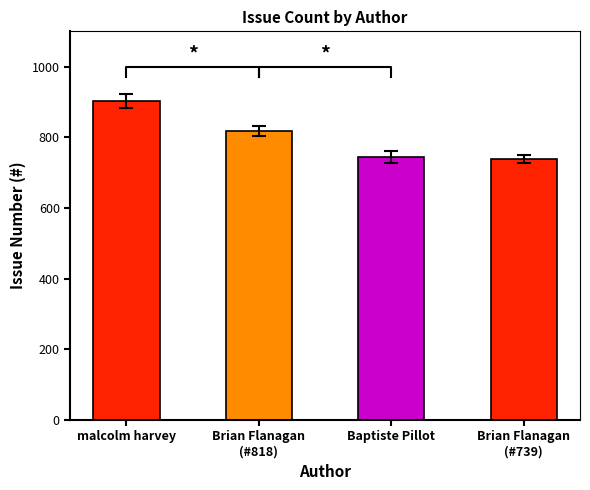

True or false: the data shows 739 at Brian Flanagan
(#739).

True